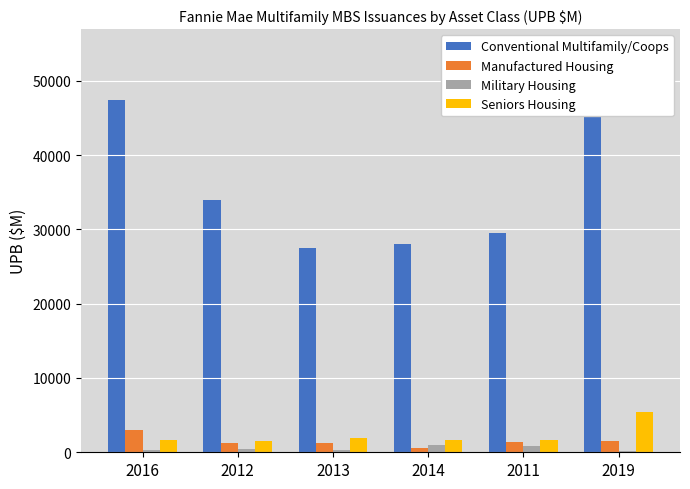

How many data points does each series have?

6